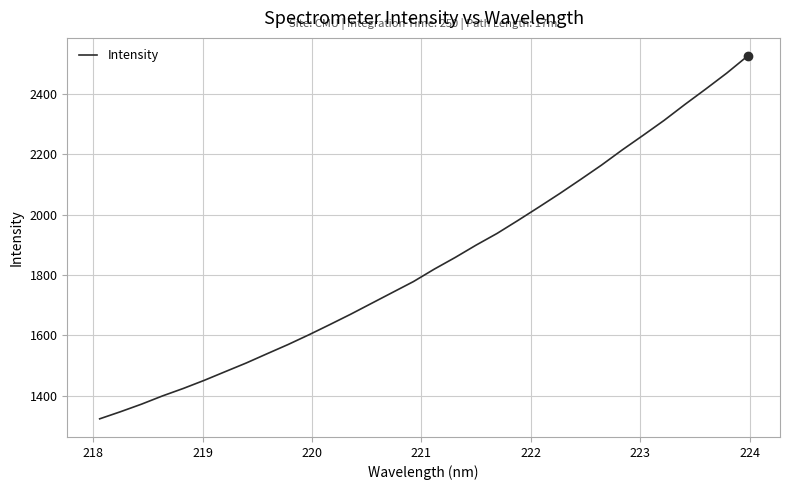

How many distinct data groups are displayed?

1